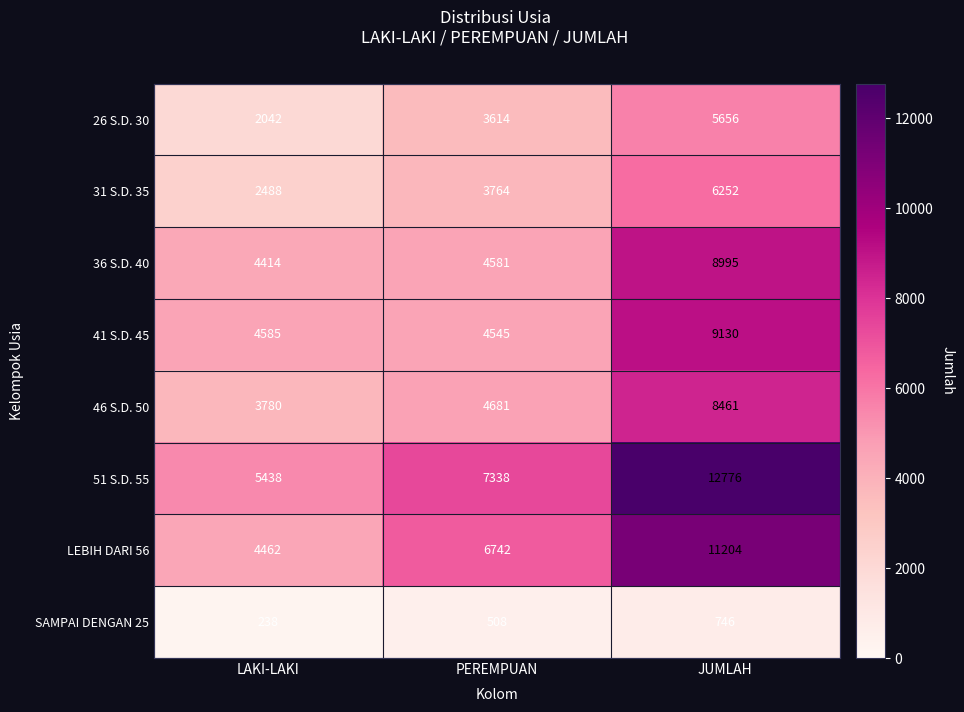

Which series has the widest spread of values?

51 S.D. 55